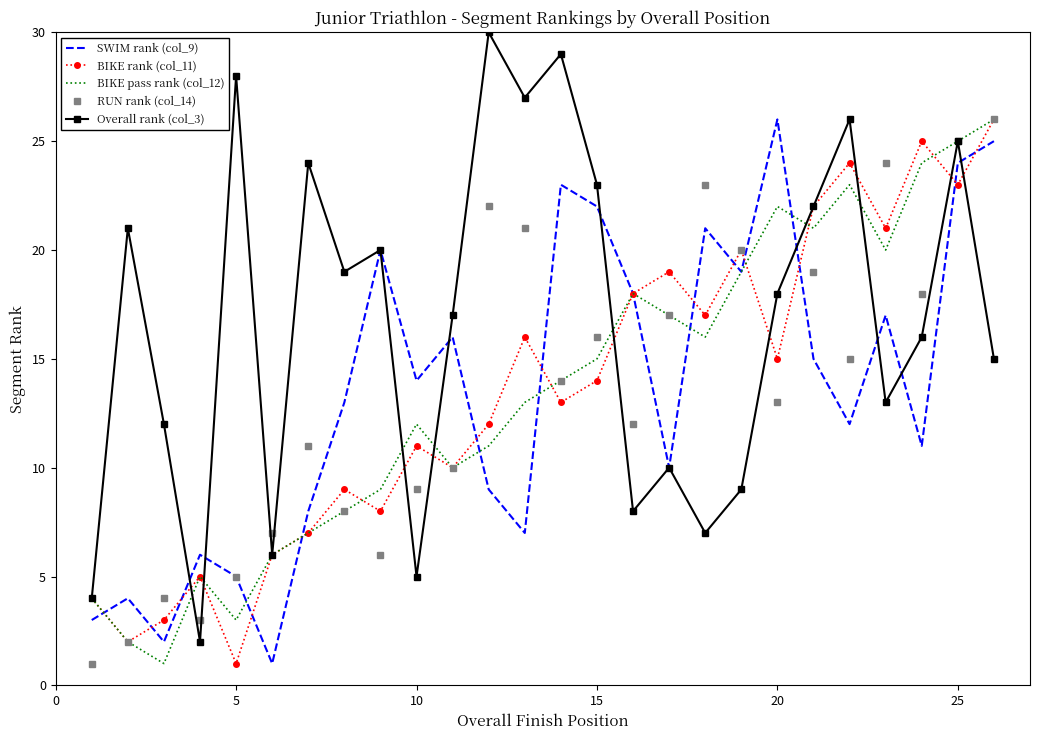

Reading left to right, what are all the values shown in this chart?

SWIM rank (col_9): 3	4	2	6	5	1	8	13	20	14	16	9	7	23	22	18	10	21	19	26	15	12	17	11	24	25
BIKE rank (col_11): 4	2	3	5	1	6	7	9	8	11	10	12	16	13	14	18	19	17	20	15	22	24	21	25	23	26
BIKE pass rank (col_12): 4	2	1	5	3	6	7	8	9	12	10	11	13	14	15	18	17	16	19	22	21	23	20	24	25	26
RUN rank (col_14): 1	2	4	3	5	7	11	8	6	9	10	22	21	14	16	12	17	23	20	13	19	15	24	18	25	26
Overall rank (col_3): 4	21	12	2	28	6	24	19	20	5	17	30	27	29	23	8	10	7	9	18	22	26	13	16	25	15